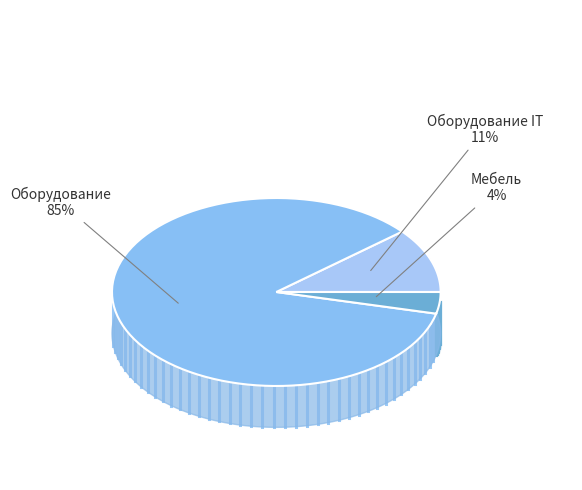

Is Оборудование IT the majority of the pie?

No